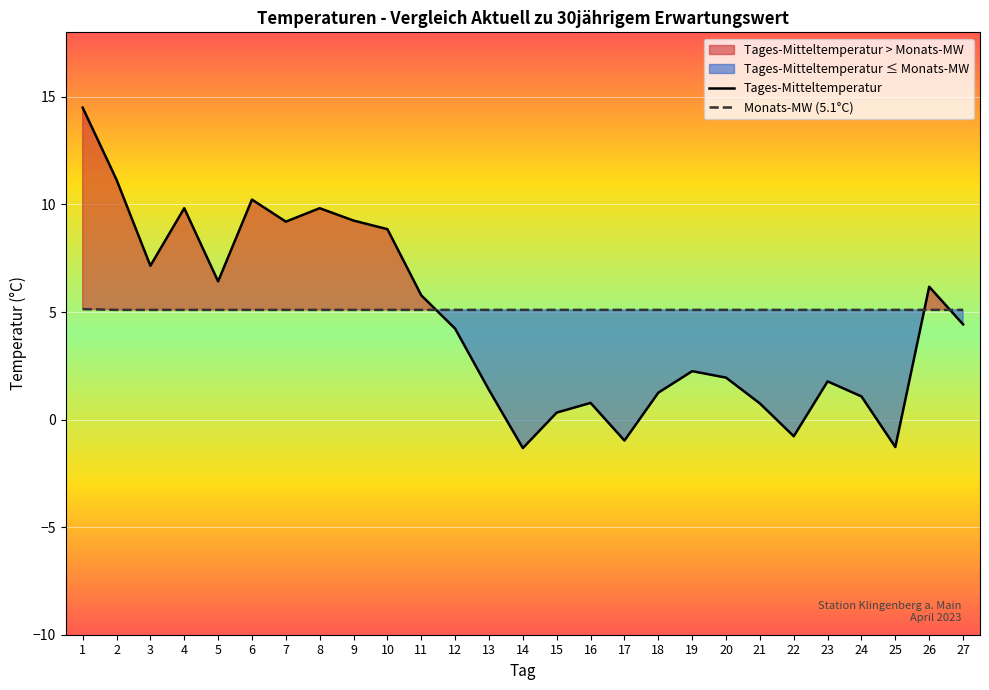

List the labels in order of Monats-MW value, smallest first.

2, 3, 4, 5, 6, 7, 8, 9, 10, 11, 12, 13, 14, 15, 16, 17, 18, 19, 20, 21, 22, 23, 24, 25, 26, 27, 1